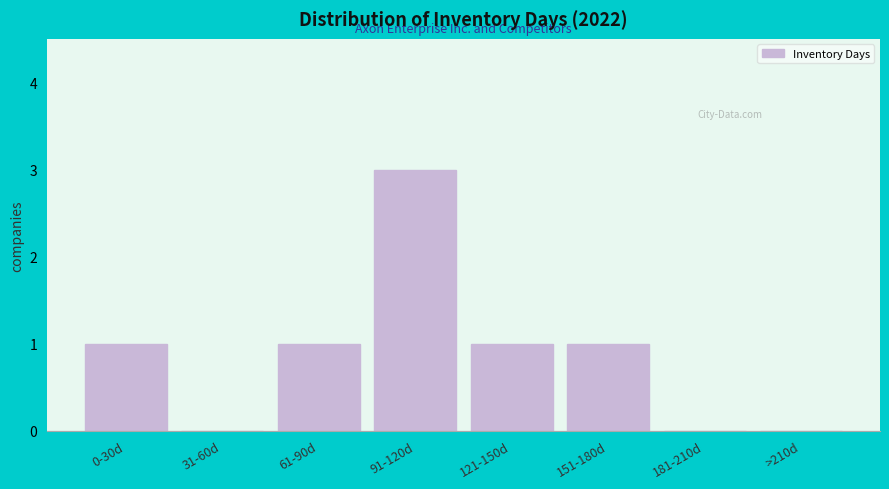

Reading right to left, transcribe all the data shown in this chart.

>210d=0	181-210d=0	151-180d=1	121-150d=1	91-120d=3	61-90d=1	31-60d=0	0-30d=1